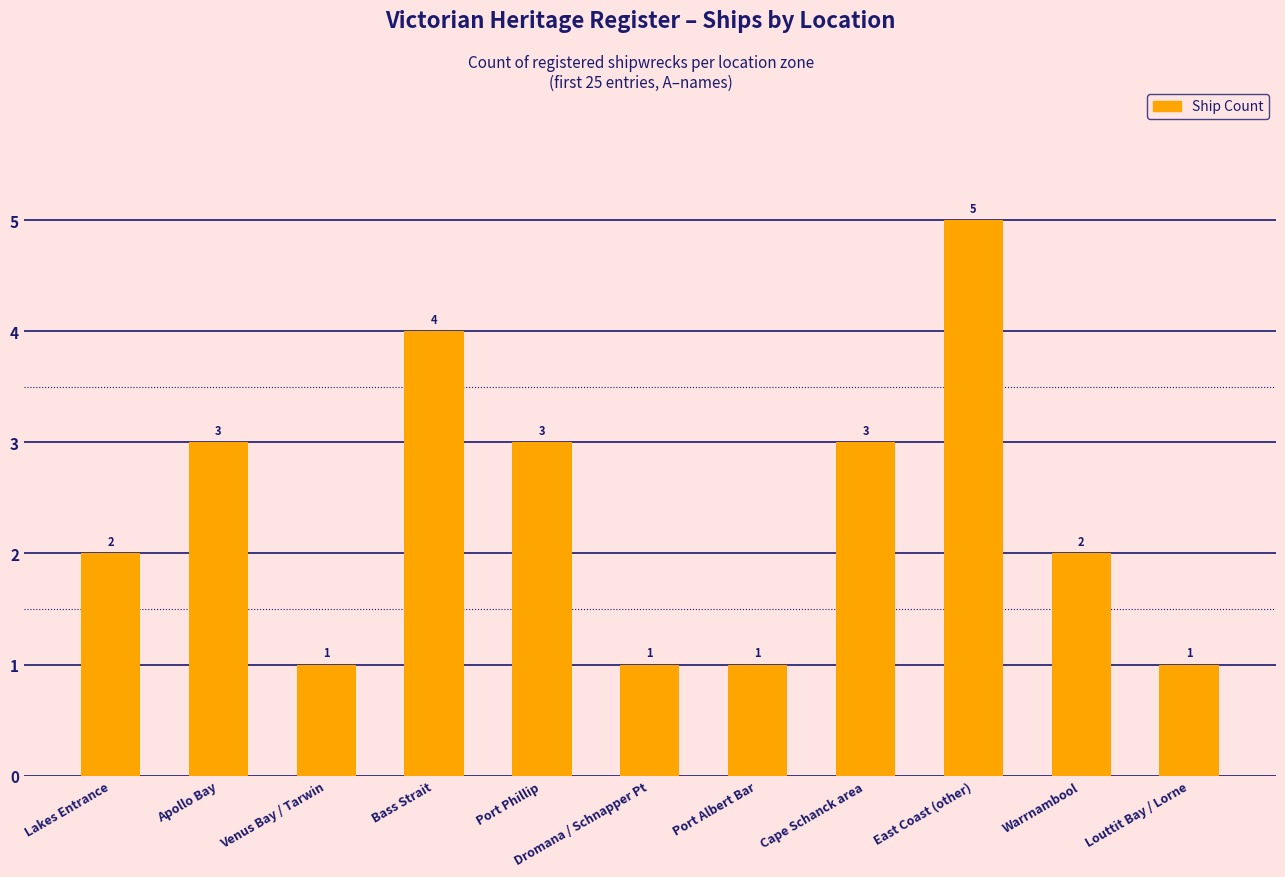

Count the values in the range 1 to 3.

9